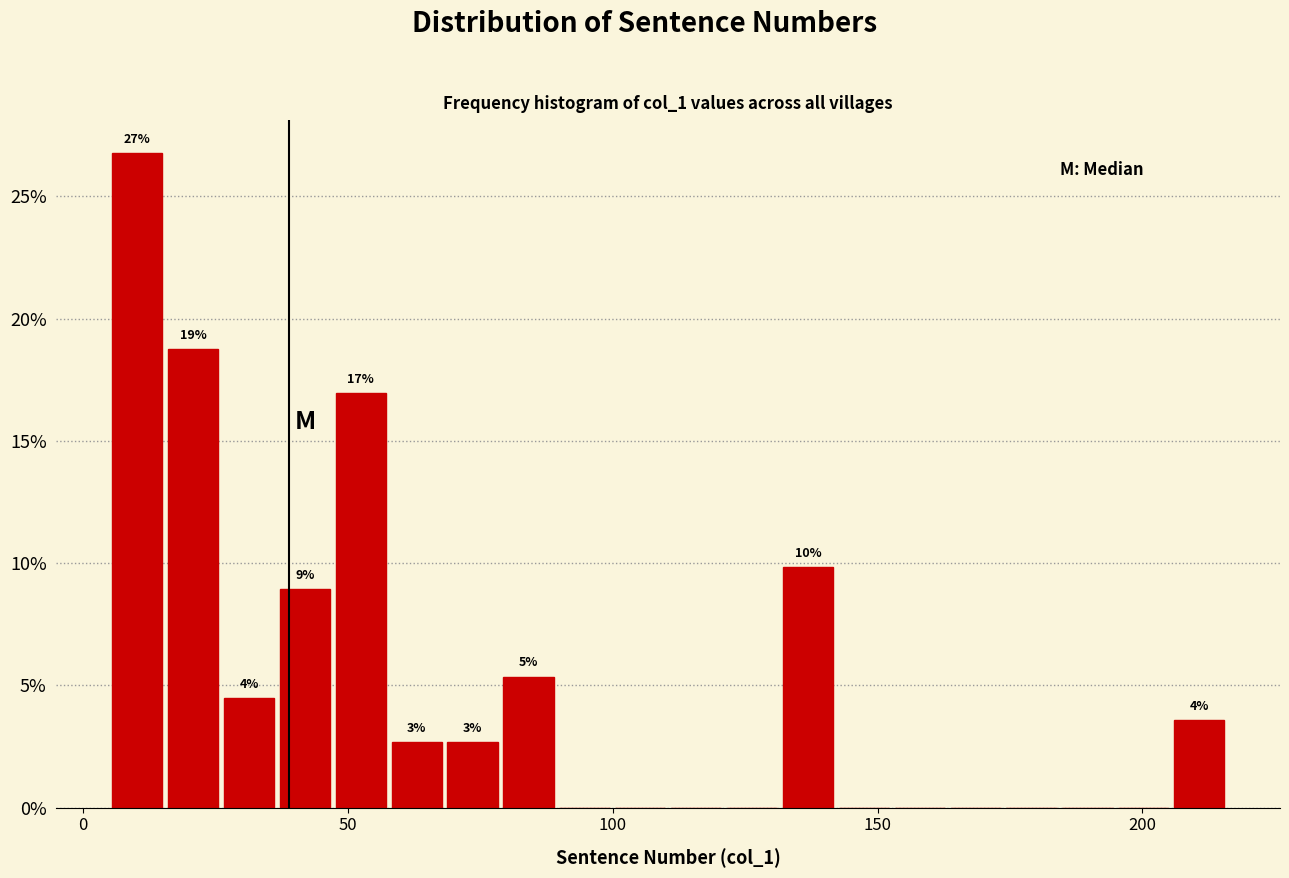

Read against the x-axis, roughly where is the centre of the tallest bar?

10